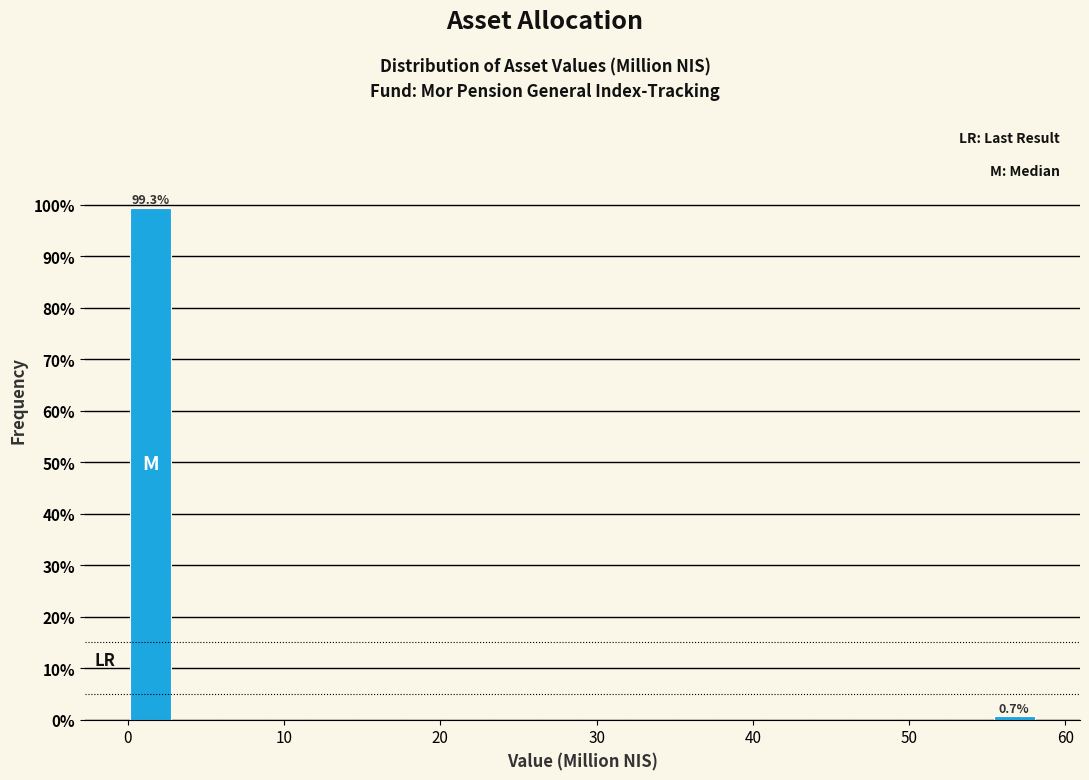

Around what value on the x-axis is the tallest bar? Give the approximate position of its centre, as read against the axis.

1